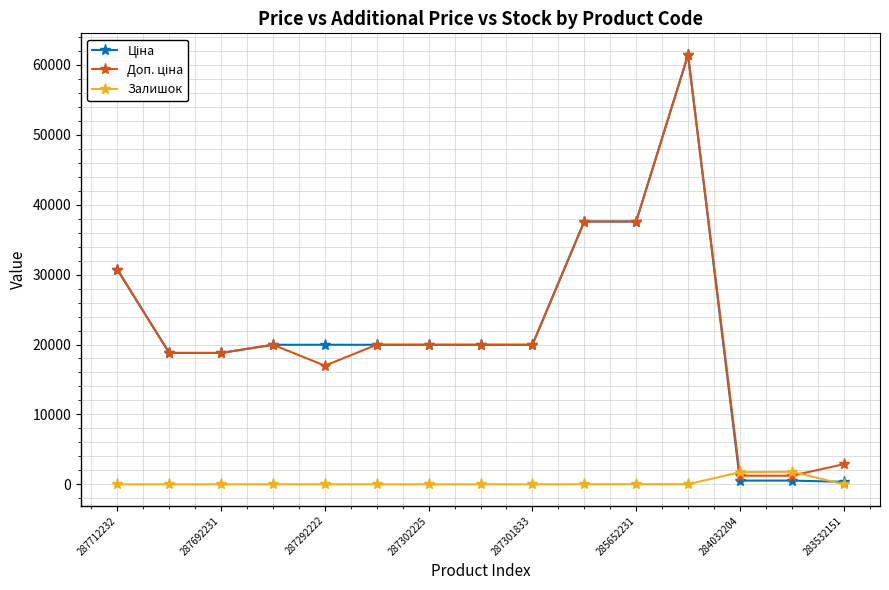

True or false: Залишок has more than 1 points higher than both neighbors.

True